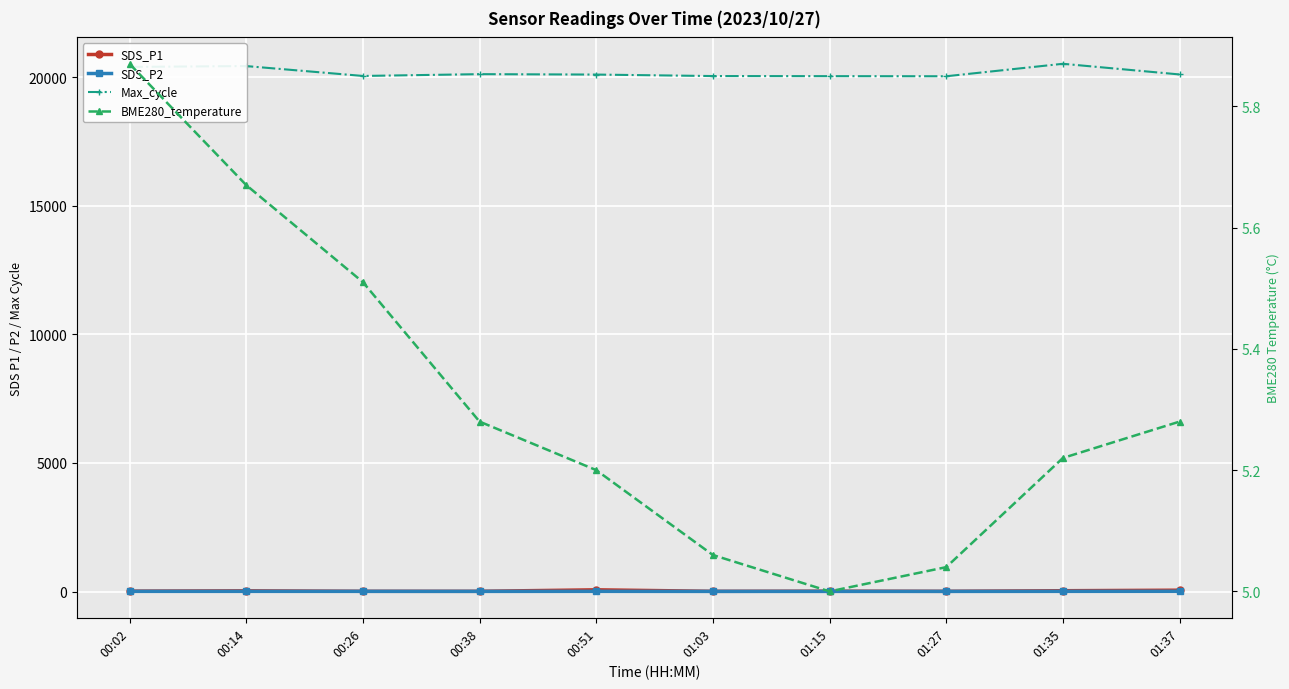

At which label does Max_cycle reach its peak?

01:35